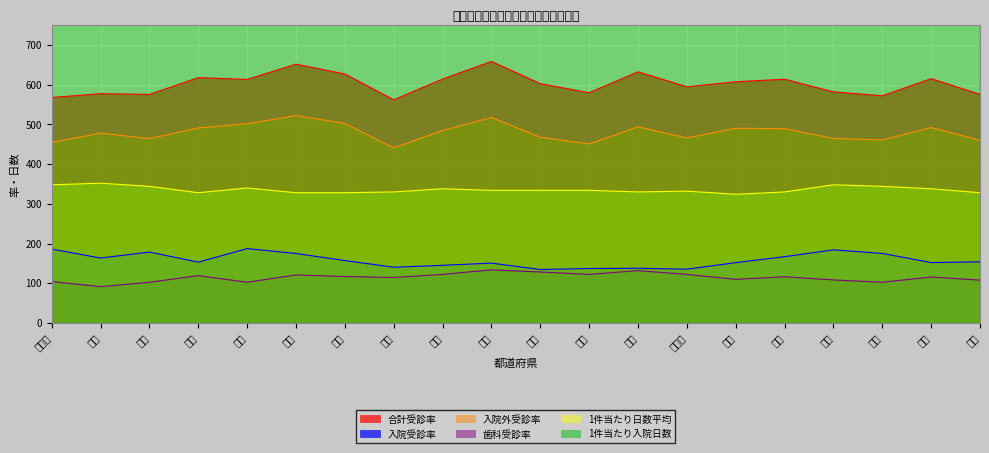

What position from the right is 東京?

8